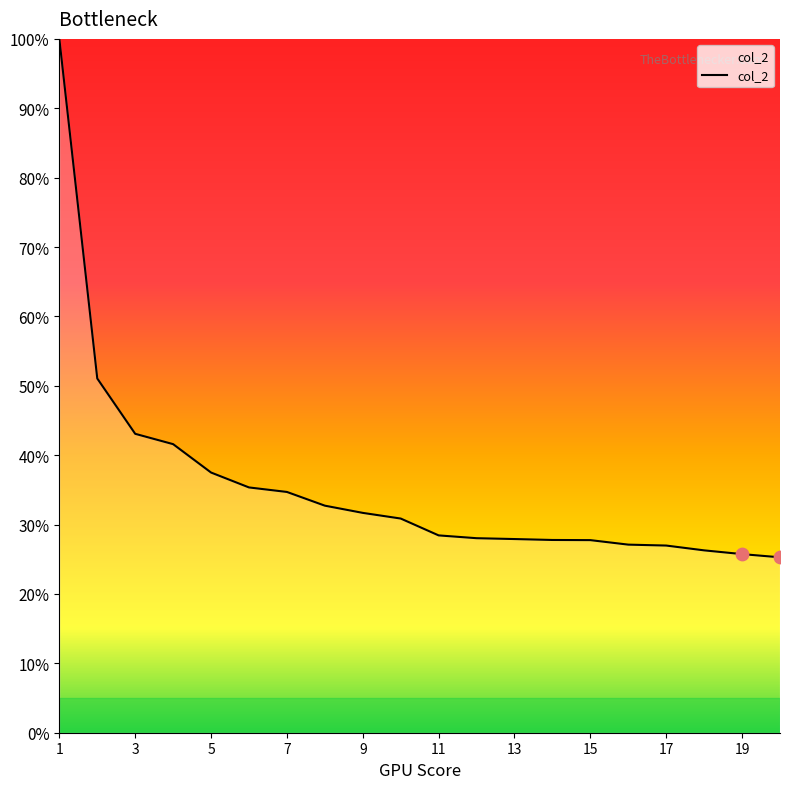

What is the greatest value displayed?

100.0